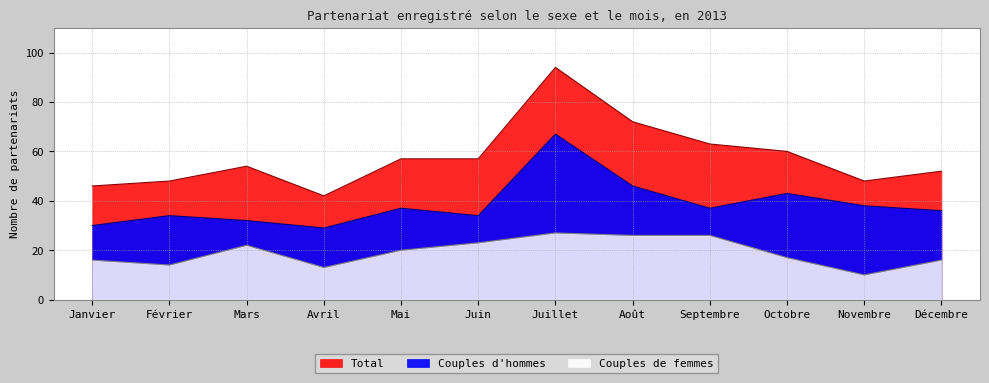

What are all the series names shown in the legend?

Couples d'hommes, Couples de femmes